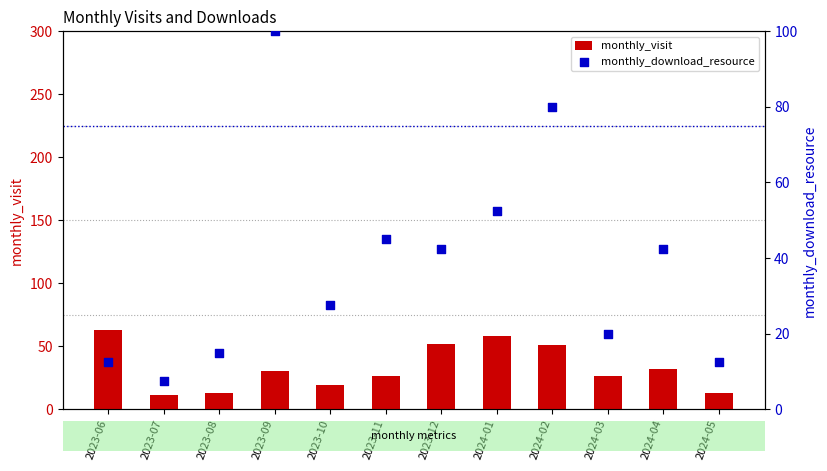

At how many categories does at least one series exceed 23?

9